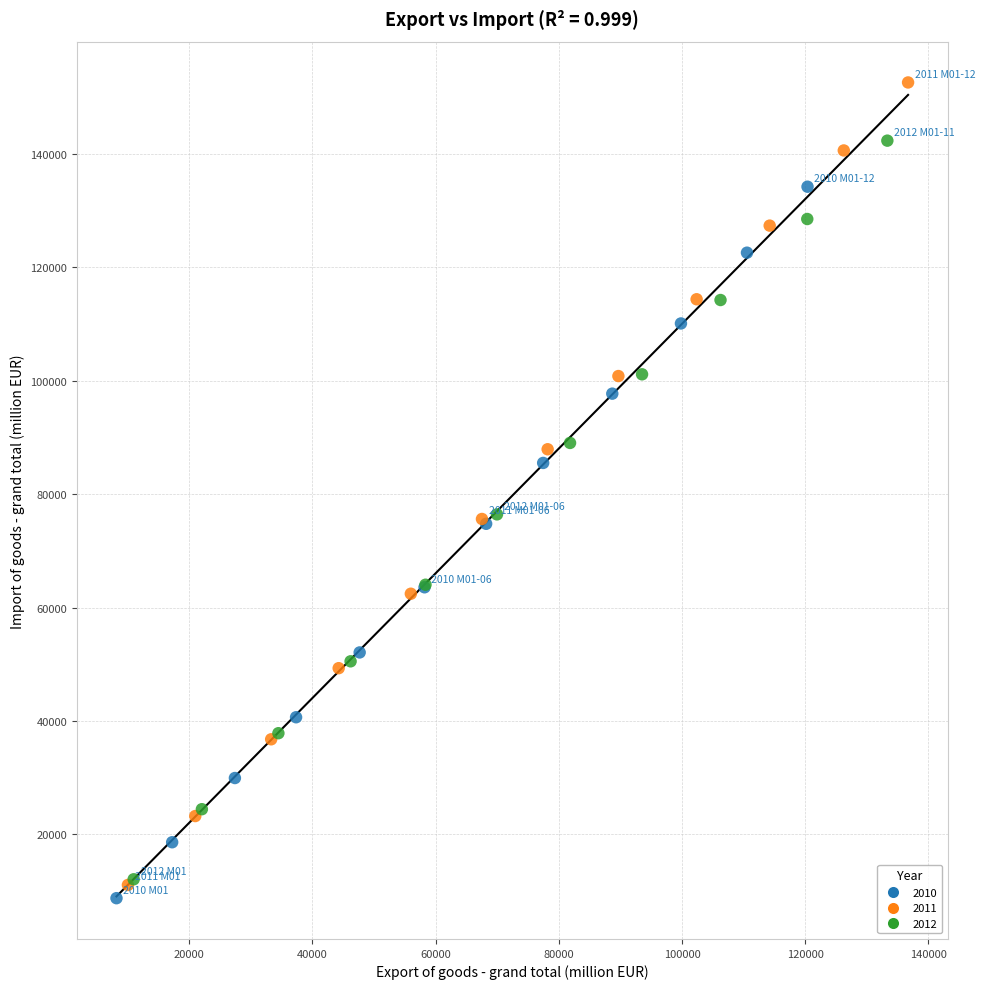

Which series has the widest spread of Y values?

2011